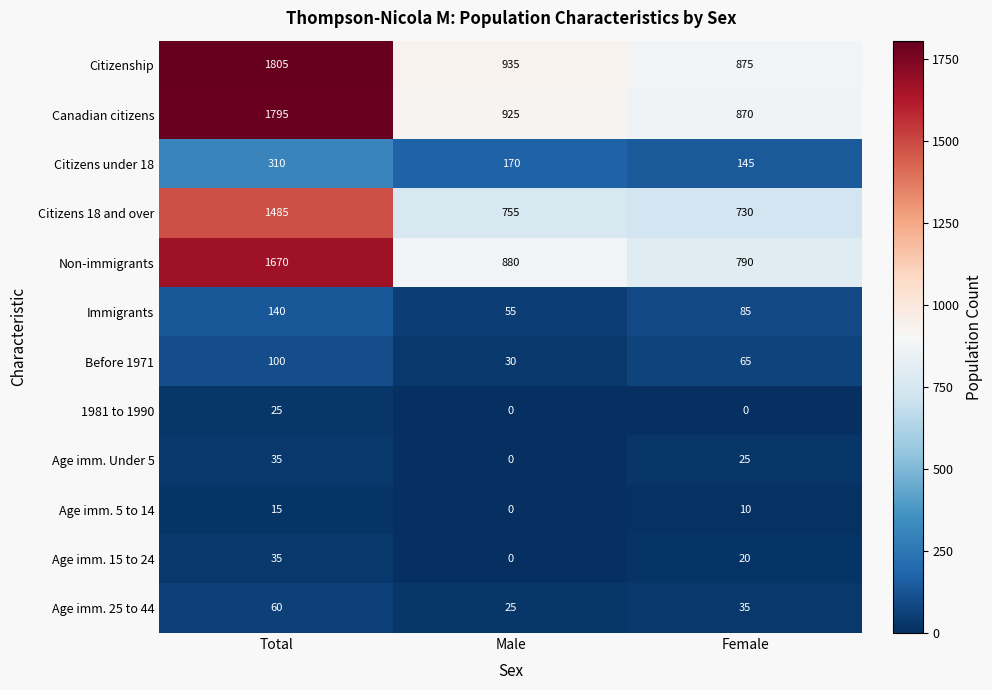

True or false: Age imm. 5 to 14 has a value of 10 at Male.

False